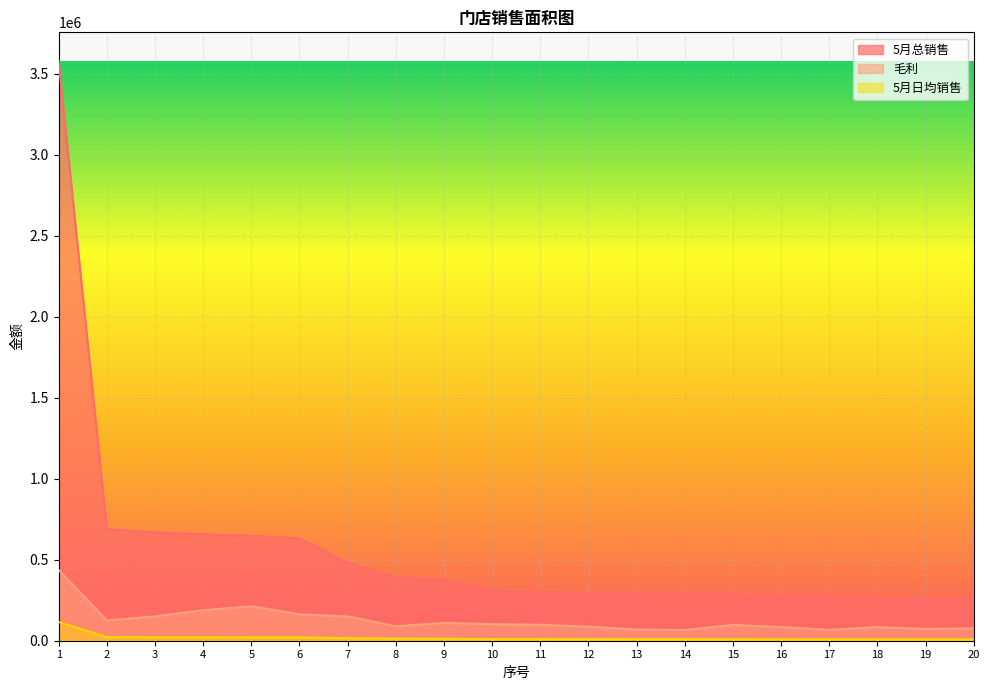

At how many categories does at least one series exceed 1244946?

1